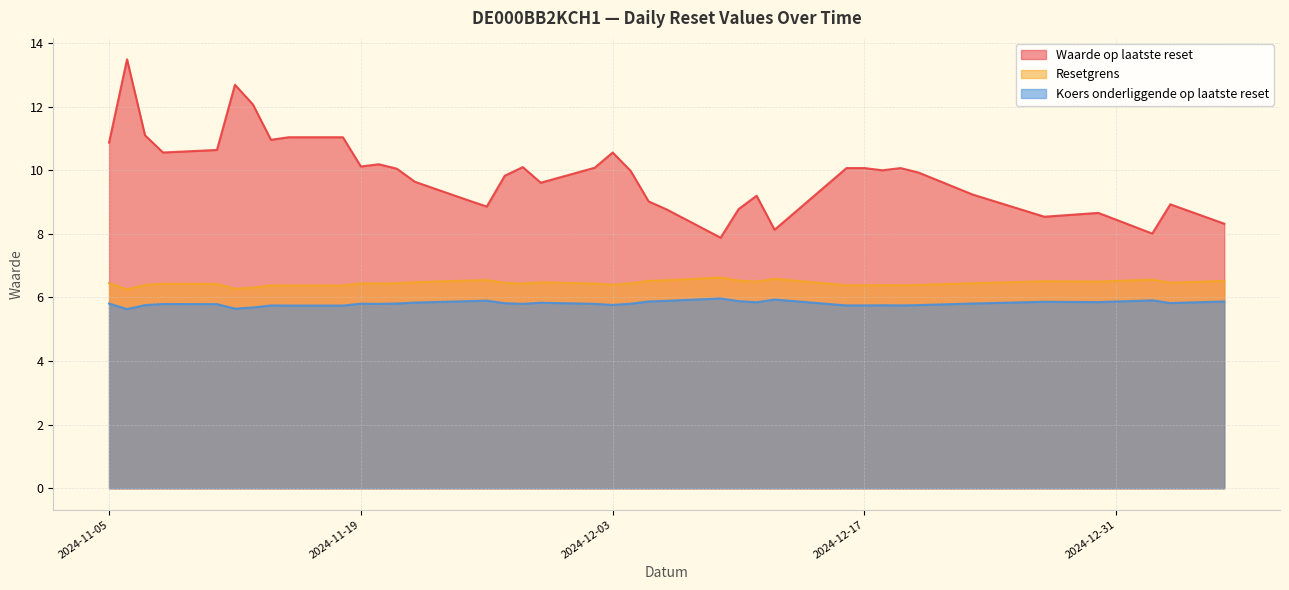

At which category does the chart reach its peak across all series?

2024-11-06